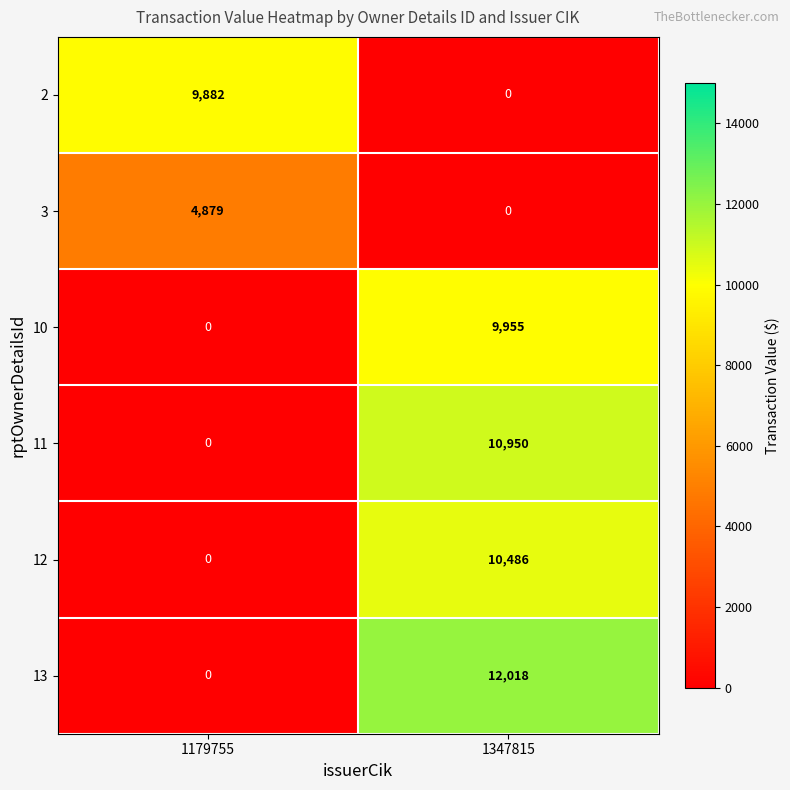

Where is 13 nearest to the value 6009?

1179755